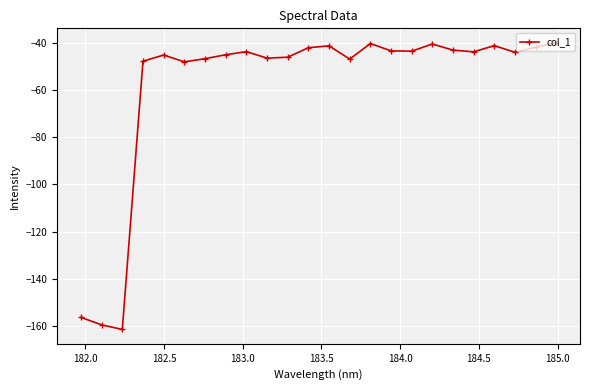

What is the greatest value displayed?

-40.1